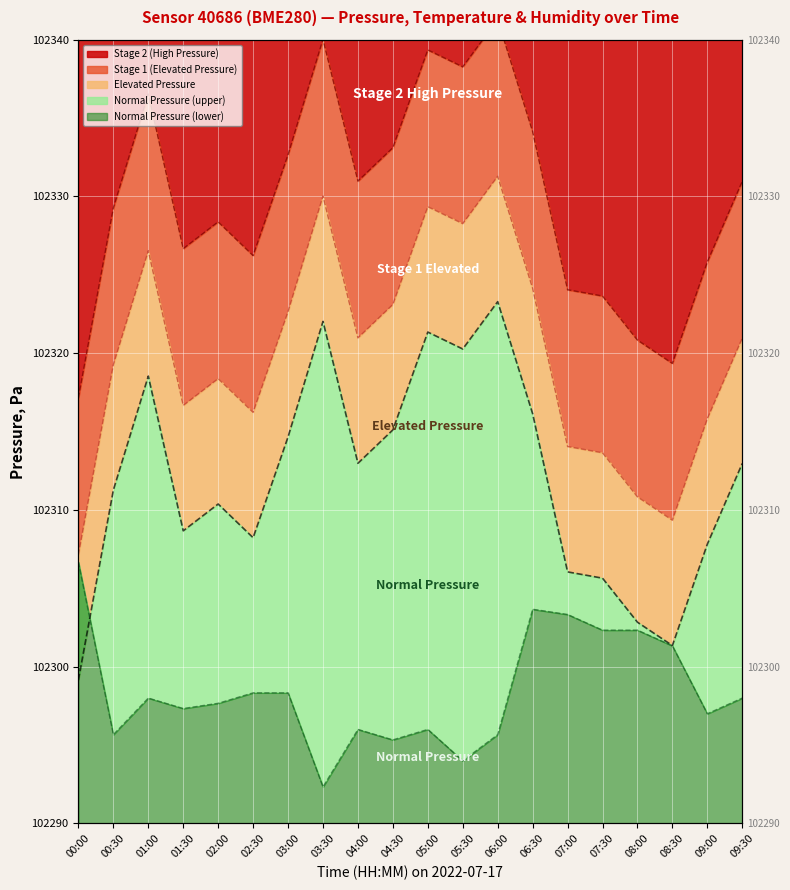

Does the chart display data point markers on the line(s)?

No